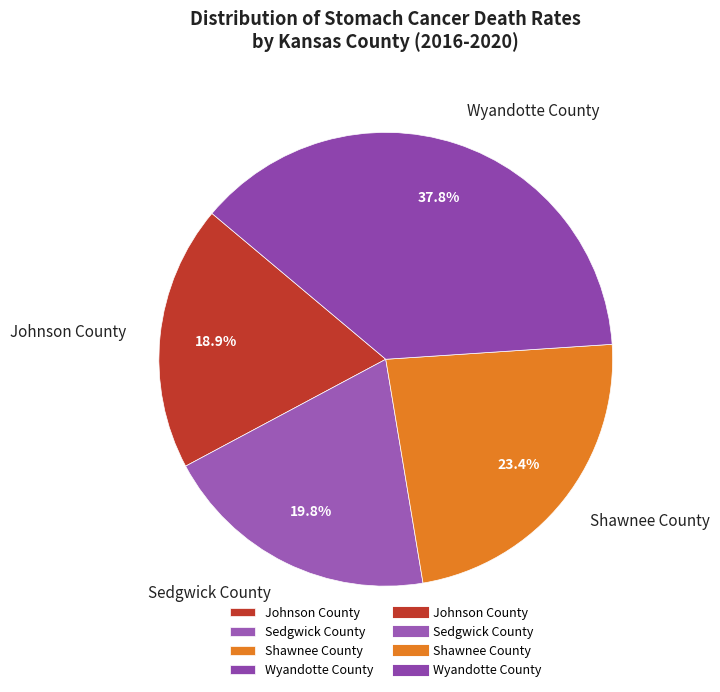

The Johnson County slice represents 19% of the pie. True or false?

True